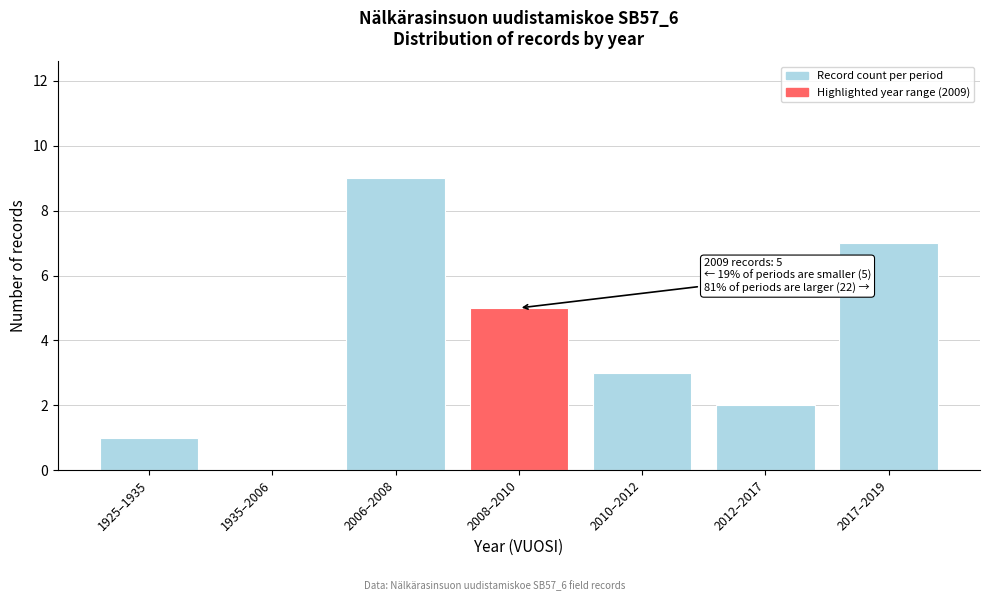

Reading right to left, extract all data points from this chart.

2017–2019=7	2012–2017=2	2010–2012=3	2008–2010=5	2006–2008=9	1935–2006=0	1925–1935=1